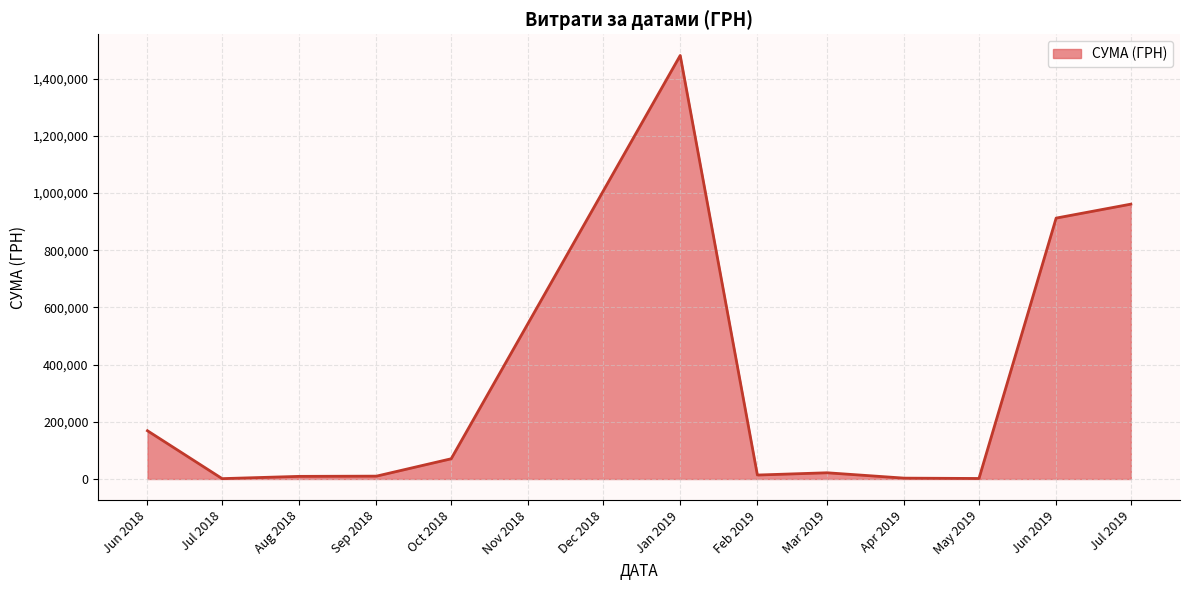

The value at Jun 2018 is 250552.1. True or false?

False